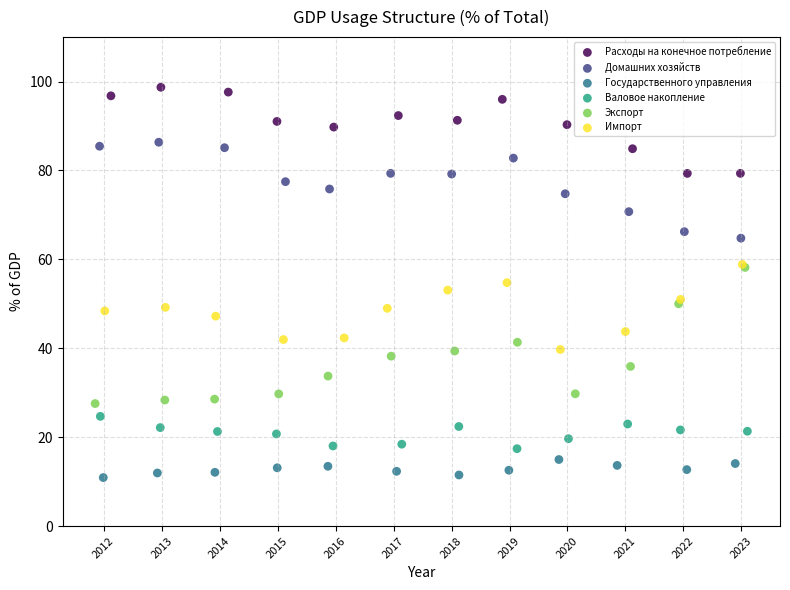

Which series contains the highest Y value?

Расходы на конечное потребление